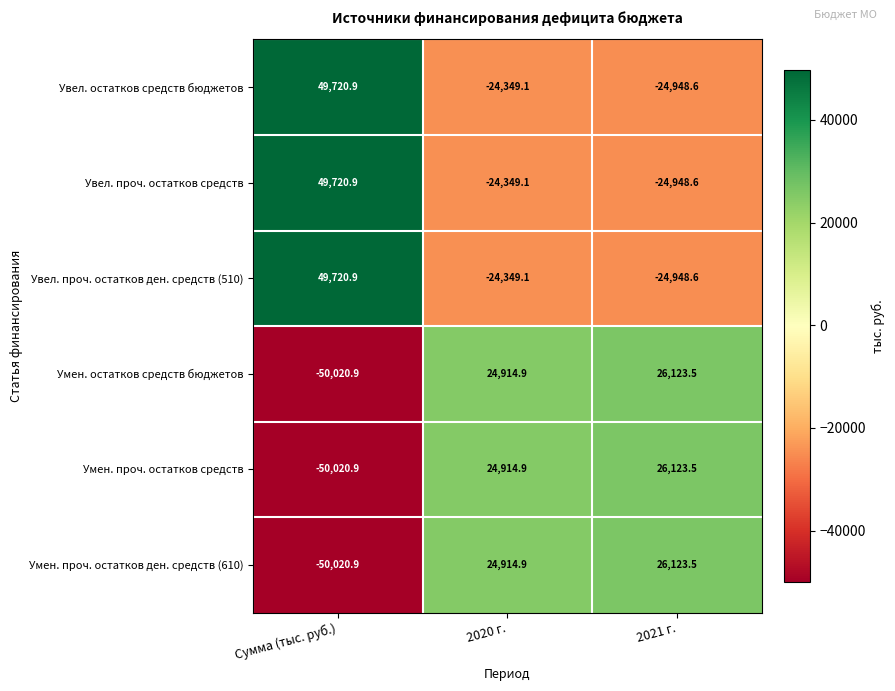

Is it true that Увел. проч. остатков ден. средств (510) equals -24948.6 at 2021 г.?

True